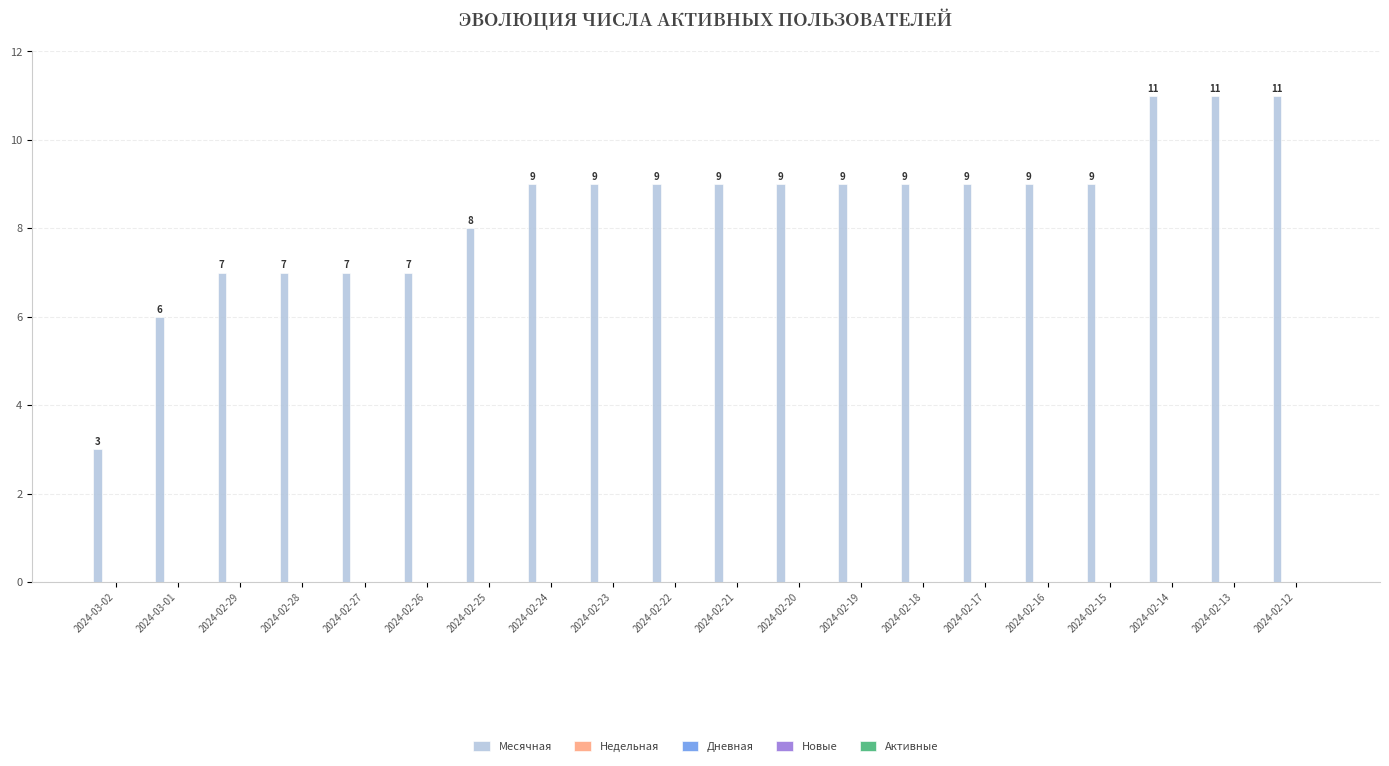

Reading left to right, transcribe all the data shown in this chart.

3	6	7	7	7	7	8	9	9	9	9	9	9	9	9	9	9	11	11	11